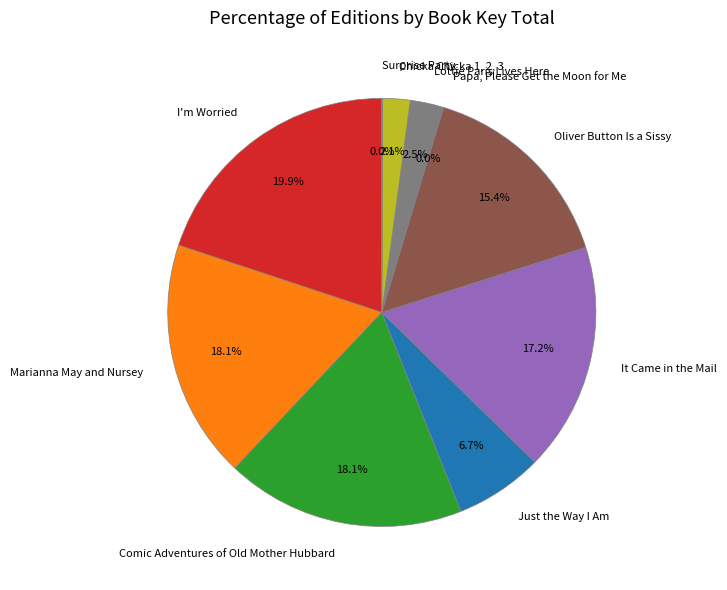

Between Just the Way I Am and I'm Worried, which is larger?

I'm Worried